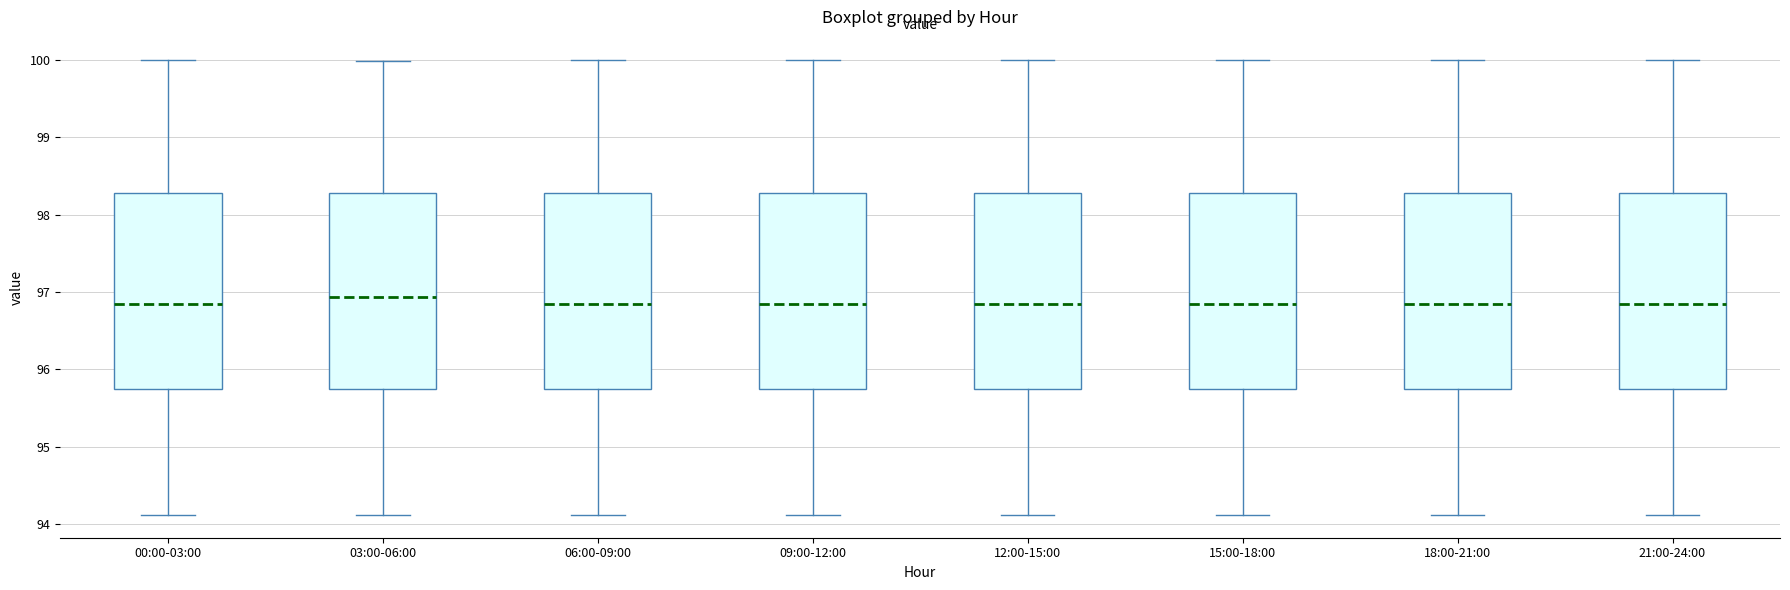

Where does the lower whisker of the box for 09:00-12:00 end on the y-axis? The values are not printed on the chart, so give them approximately, as read against the axis.

94.1